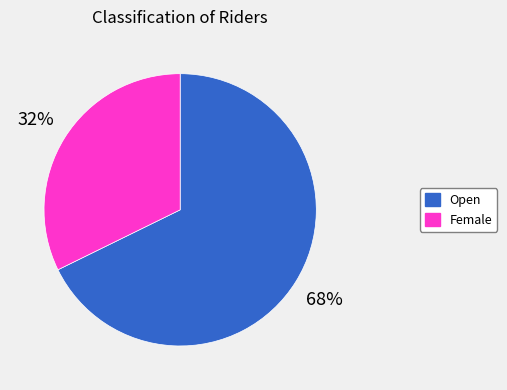

How many segments does this pie chart have?

2